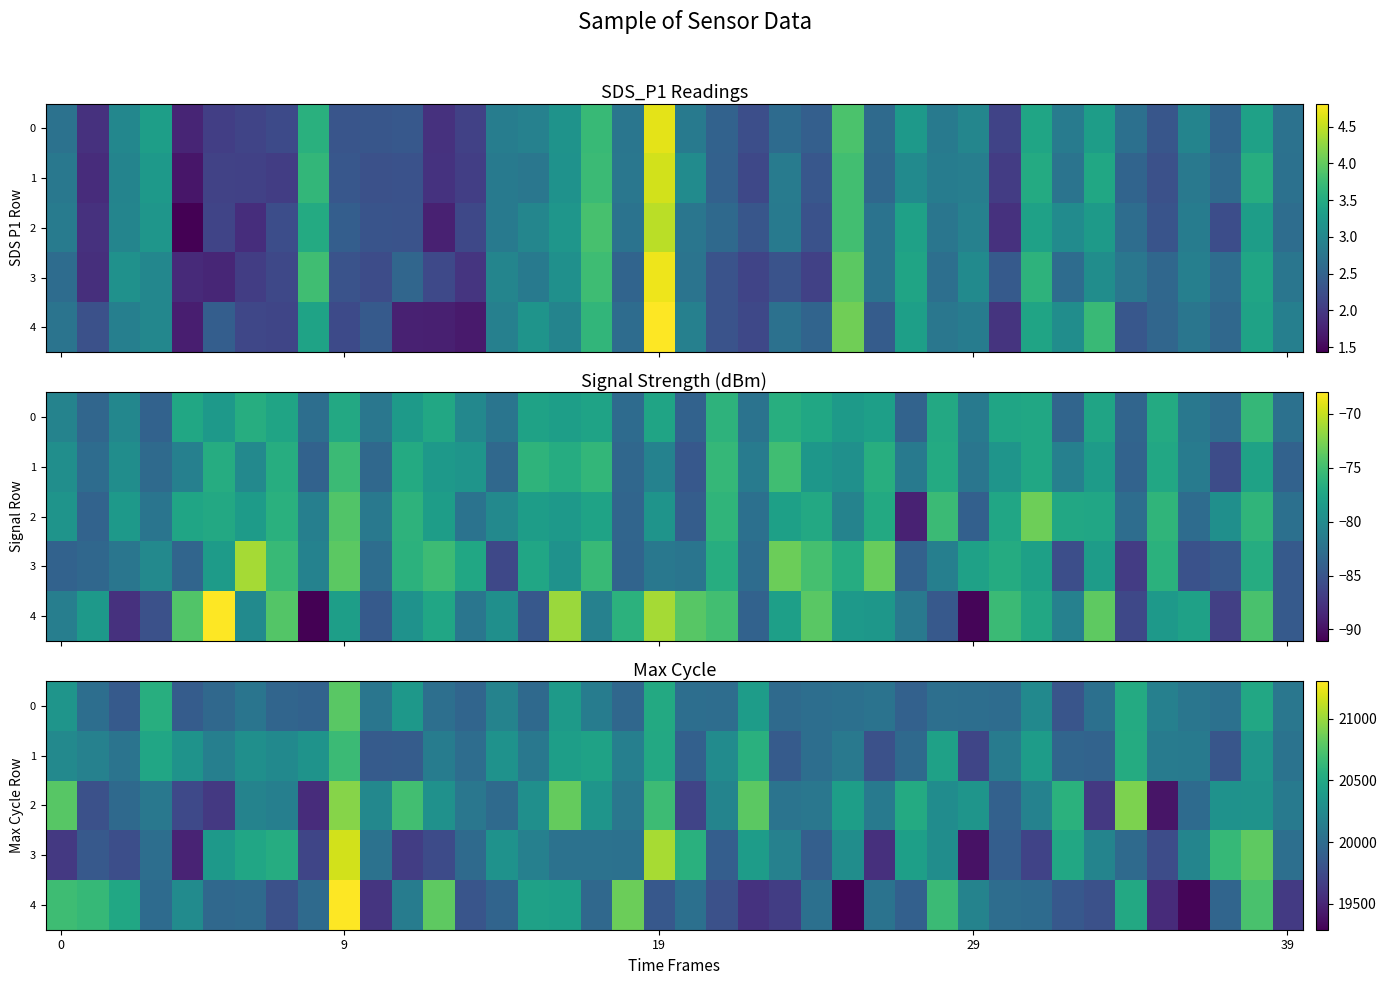

What is the difference between the highest and lowest values at 16?

775.9